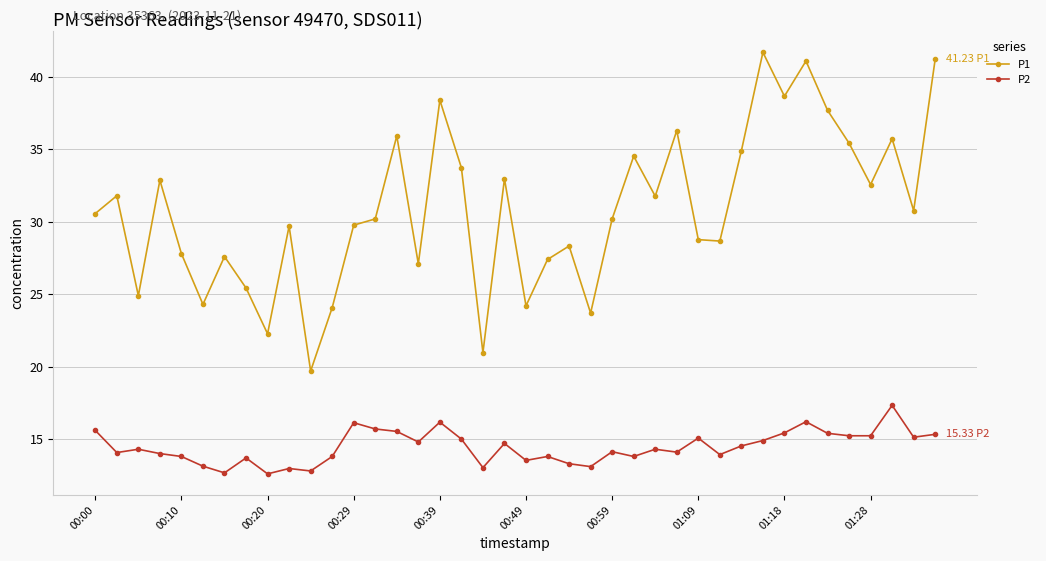

What is the maximum value shown in the chart?

41.7